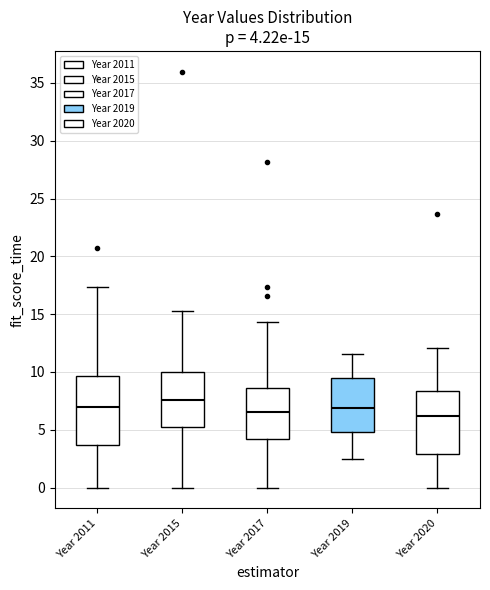

Which box's median line is the highest?

Year 2015